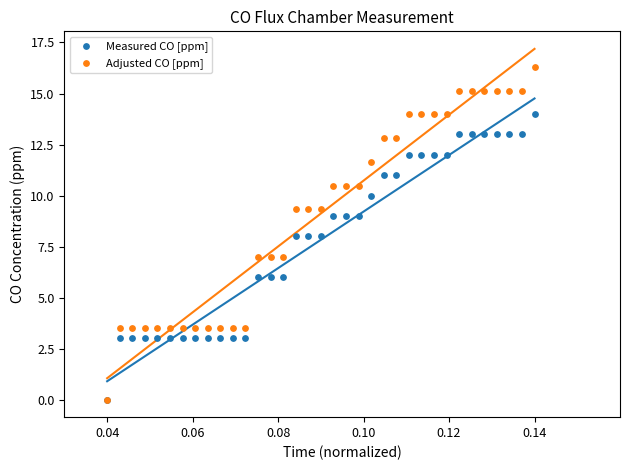

What are all the series names shown in the legend?

Measured CO [ppm], Adjusted CO [ppm]